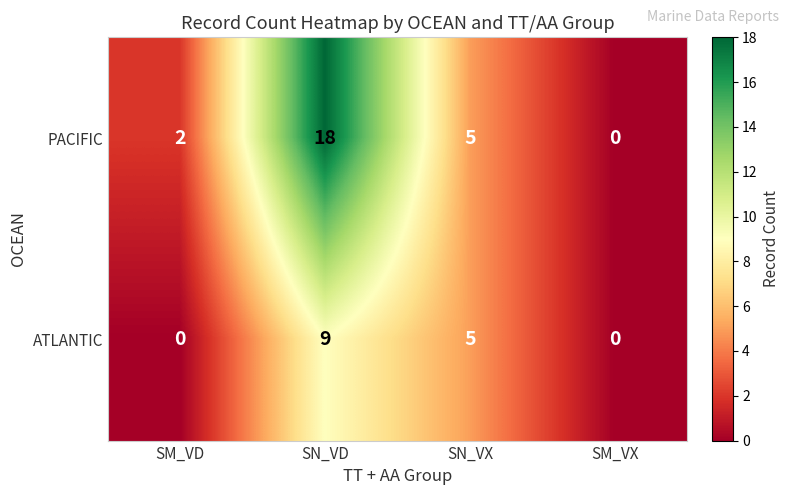

Reading left to right, what are all the values shown in this chart?

PACIFIC: SM_VD=2	SN_VD=18	SN_VX=5	SM_VX=0
ATLANTIC: SM_VD=0	SN_VD=9	SN_VX=5	SM_VX=0